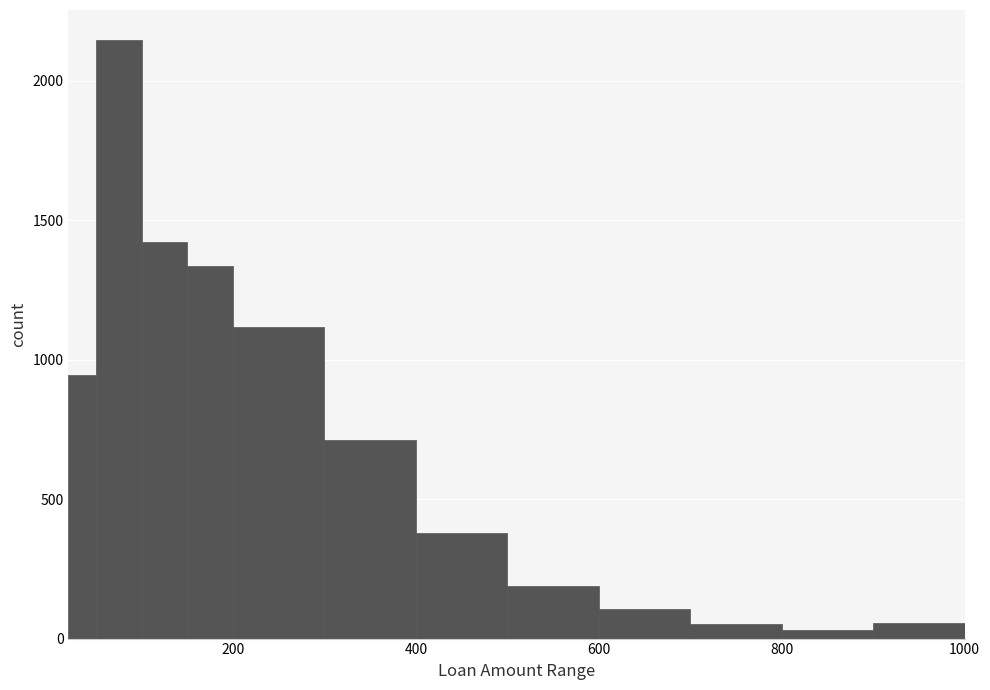

Around what value on the x-axis is the tallest bar? Give the approximate position of its centre, as read against the axis.

80